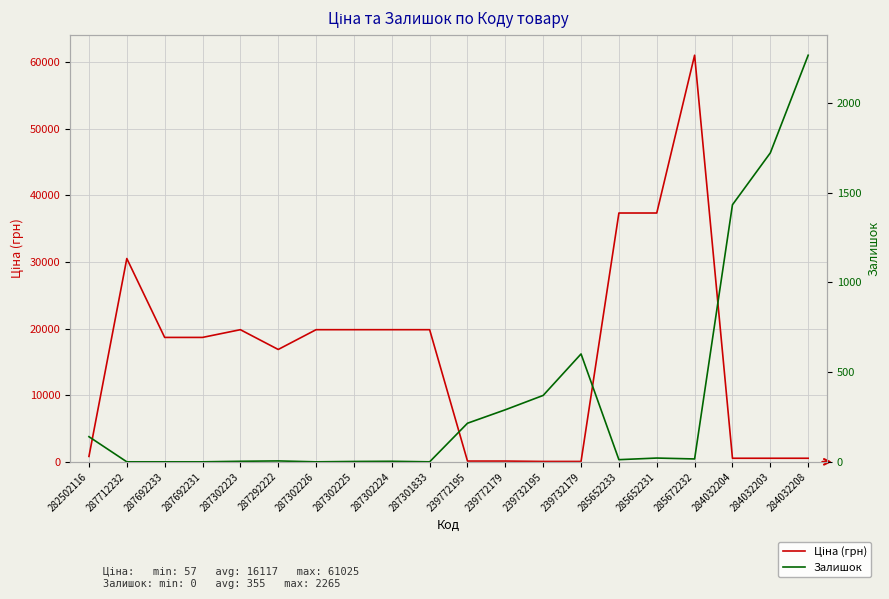

True or false: Ціна (грн) has more than 2 interior local peaks.

True